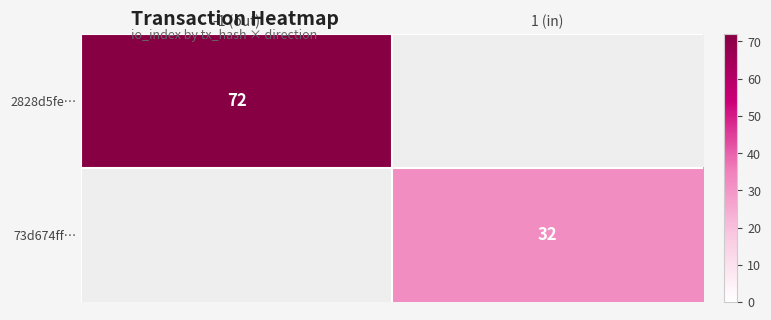

True or false: 2828d5fe… has a value of 114 at -1 (out).

False